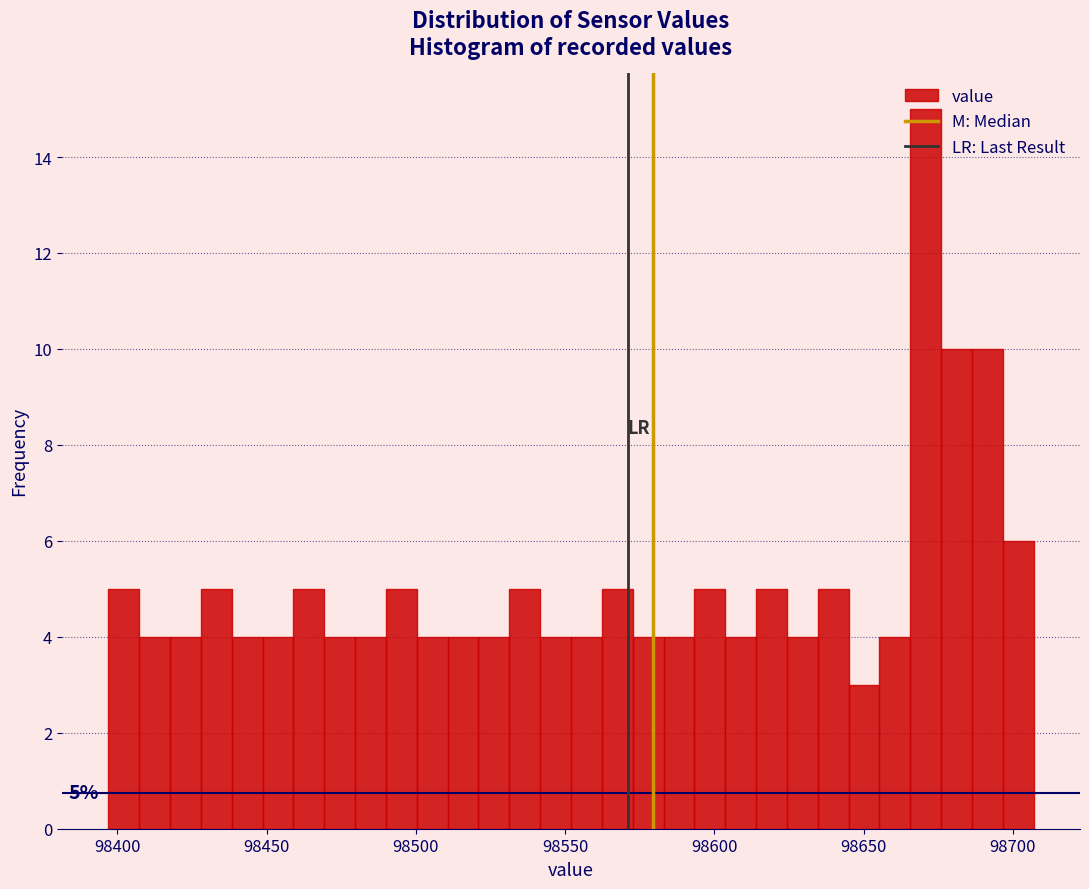

Around what value on the x-axis is the tallest bar? Give the approximate position of its centre, as read against the axis.

98670